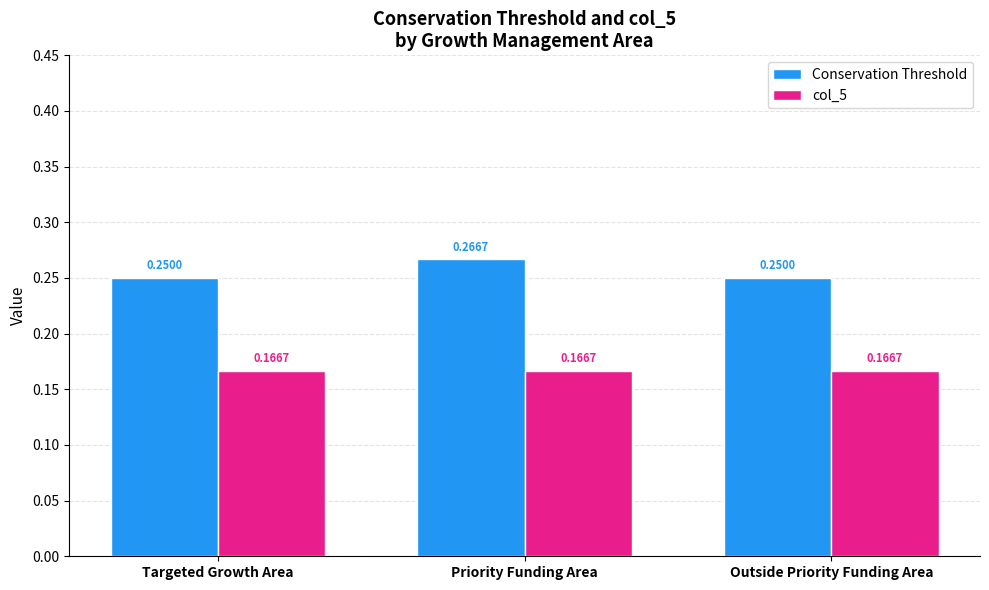

At Outside Priority Funding Area, list the series in order from largest to smallest.

Conservation Threshold, col_5